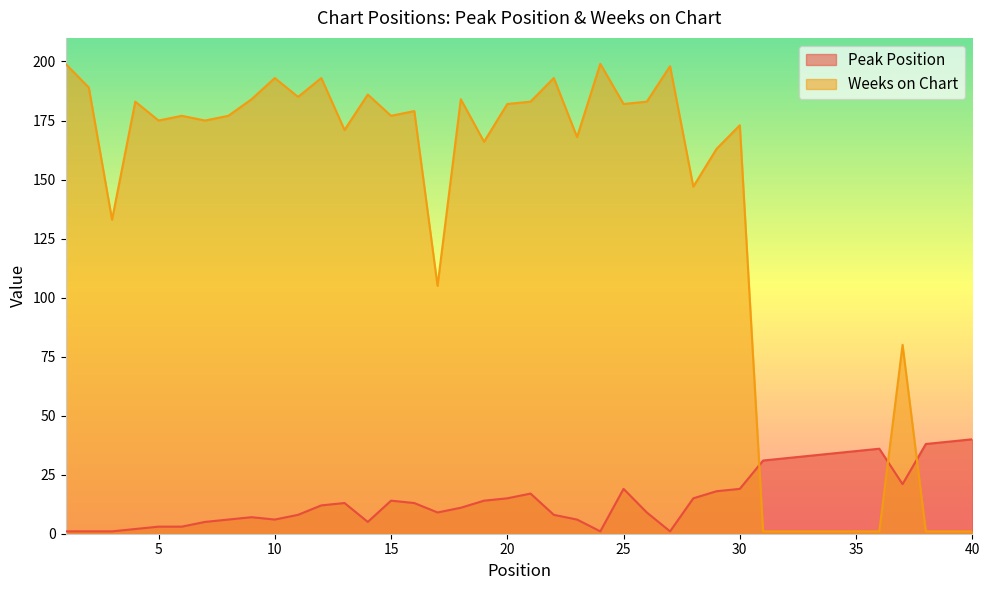

Rank the series at 24 from lowest to highest value.

Peak Position, Weeks on Chart